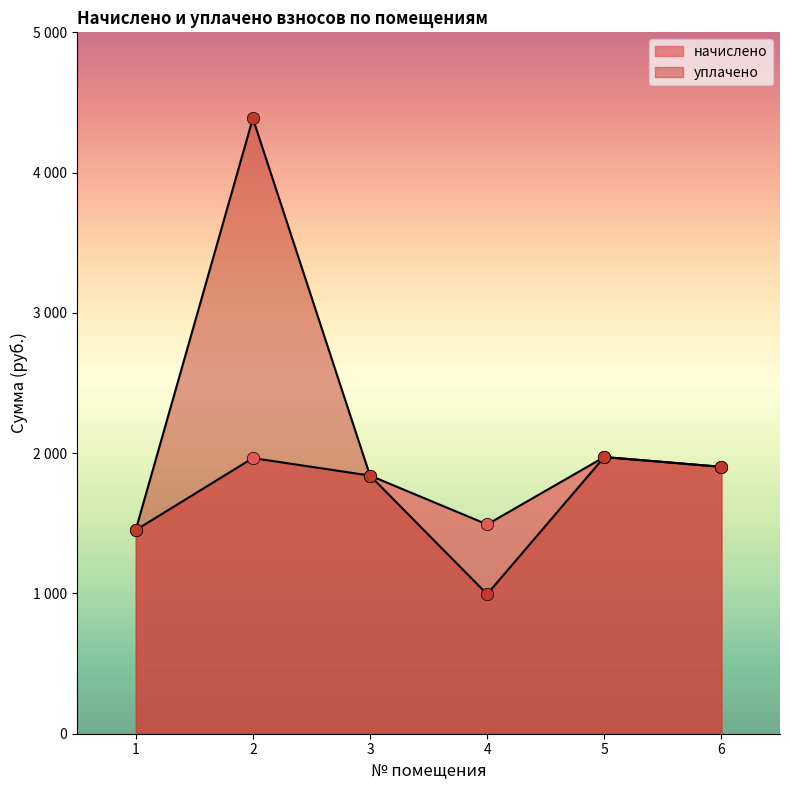

Which series contains the highest Y value?

уплачено